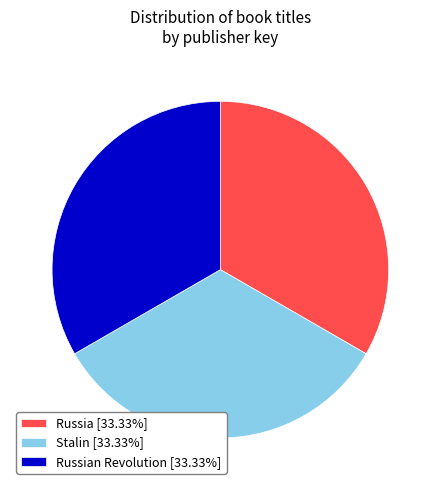

Does any single category account for the majority?

No